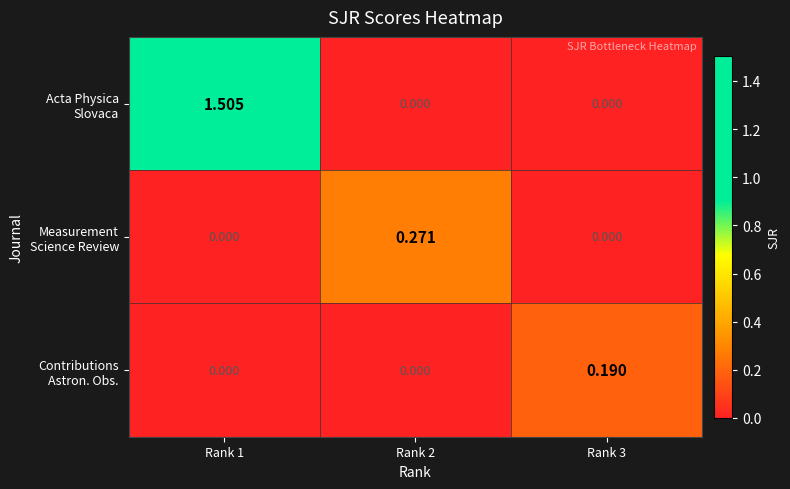

At how many categories does at least one series exceed 0?

3